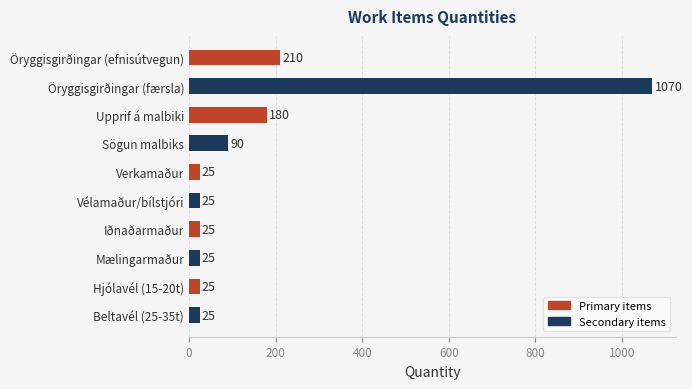

What is the sum of all values?

1700